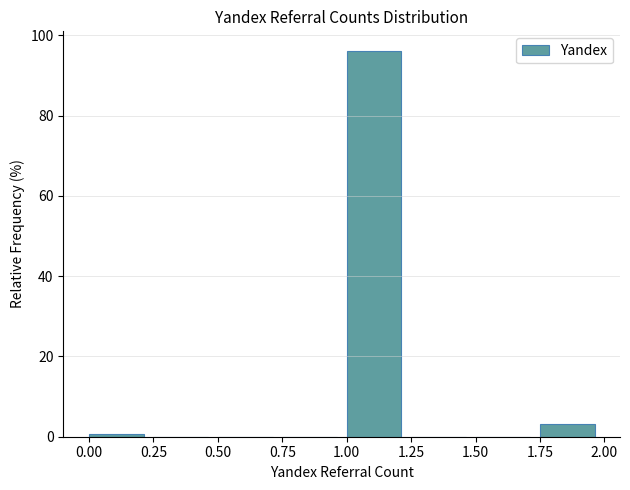

Reading left to right, transcribe this chart: for each bar, give the range it covers on the x-axis and its height. The values are not printed on the chart, so give them approximately, as read against the axis.

0.00 to 0.25: under 2
0.25 to 0.50: 0
0.50 to 0.75: 0
0.75 to 1.00: 0
1.00 to 1.25: 96
1.25 to 1.50: 0
1.50 to 1.75: 0
1.75 to 2.00: 4